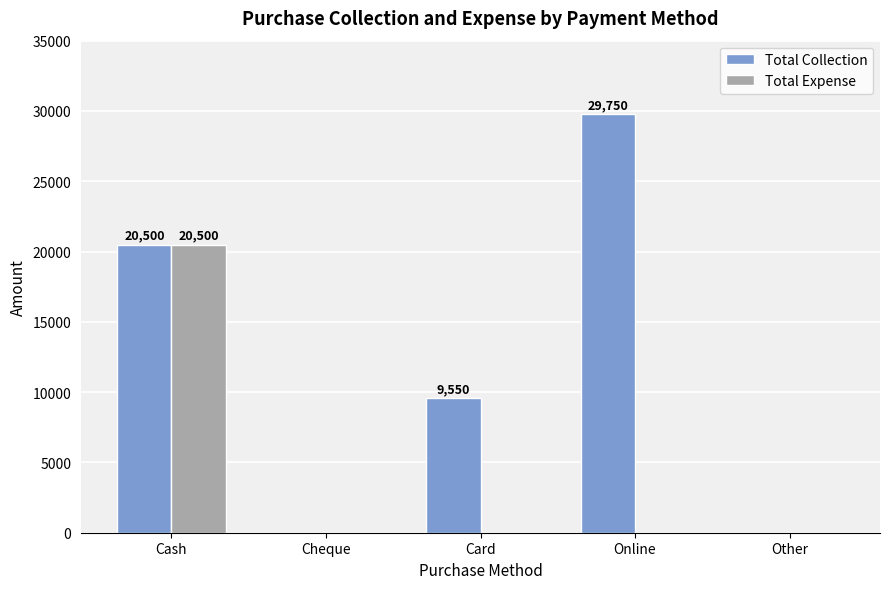

What is the average value of the Total Collection series?

11960